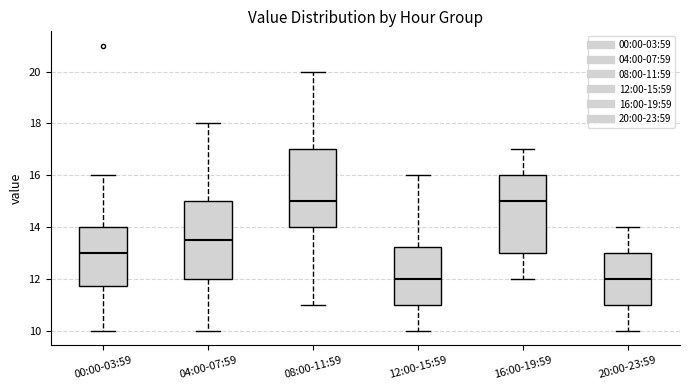

Where does the lower whisker of the box for 08:00-11:59 end on the y-axis? The values are not printed on the chart, so give them approximately, as read against the axis.

11.0